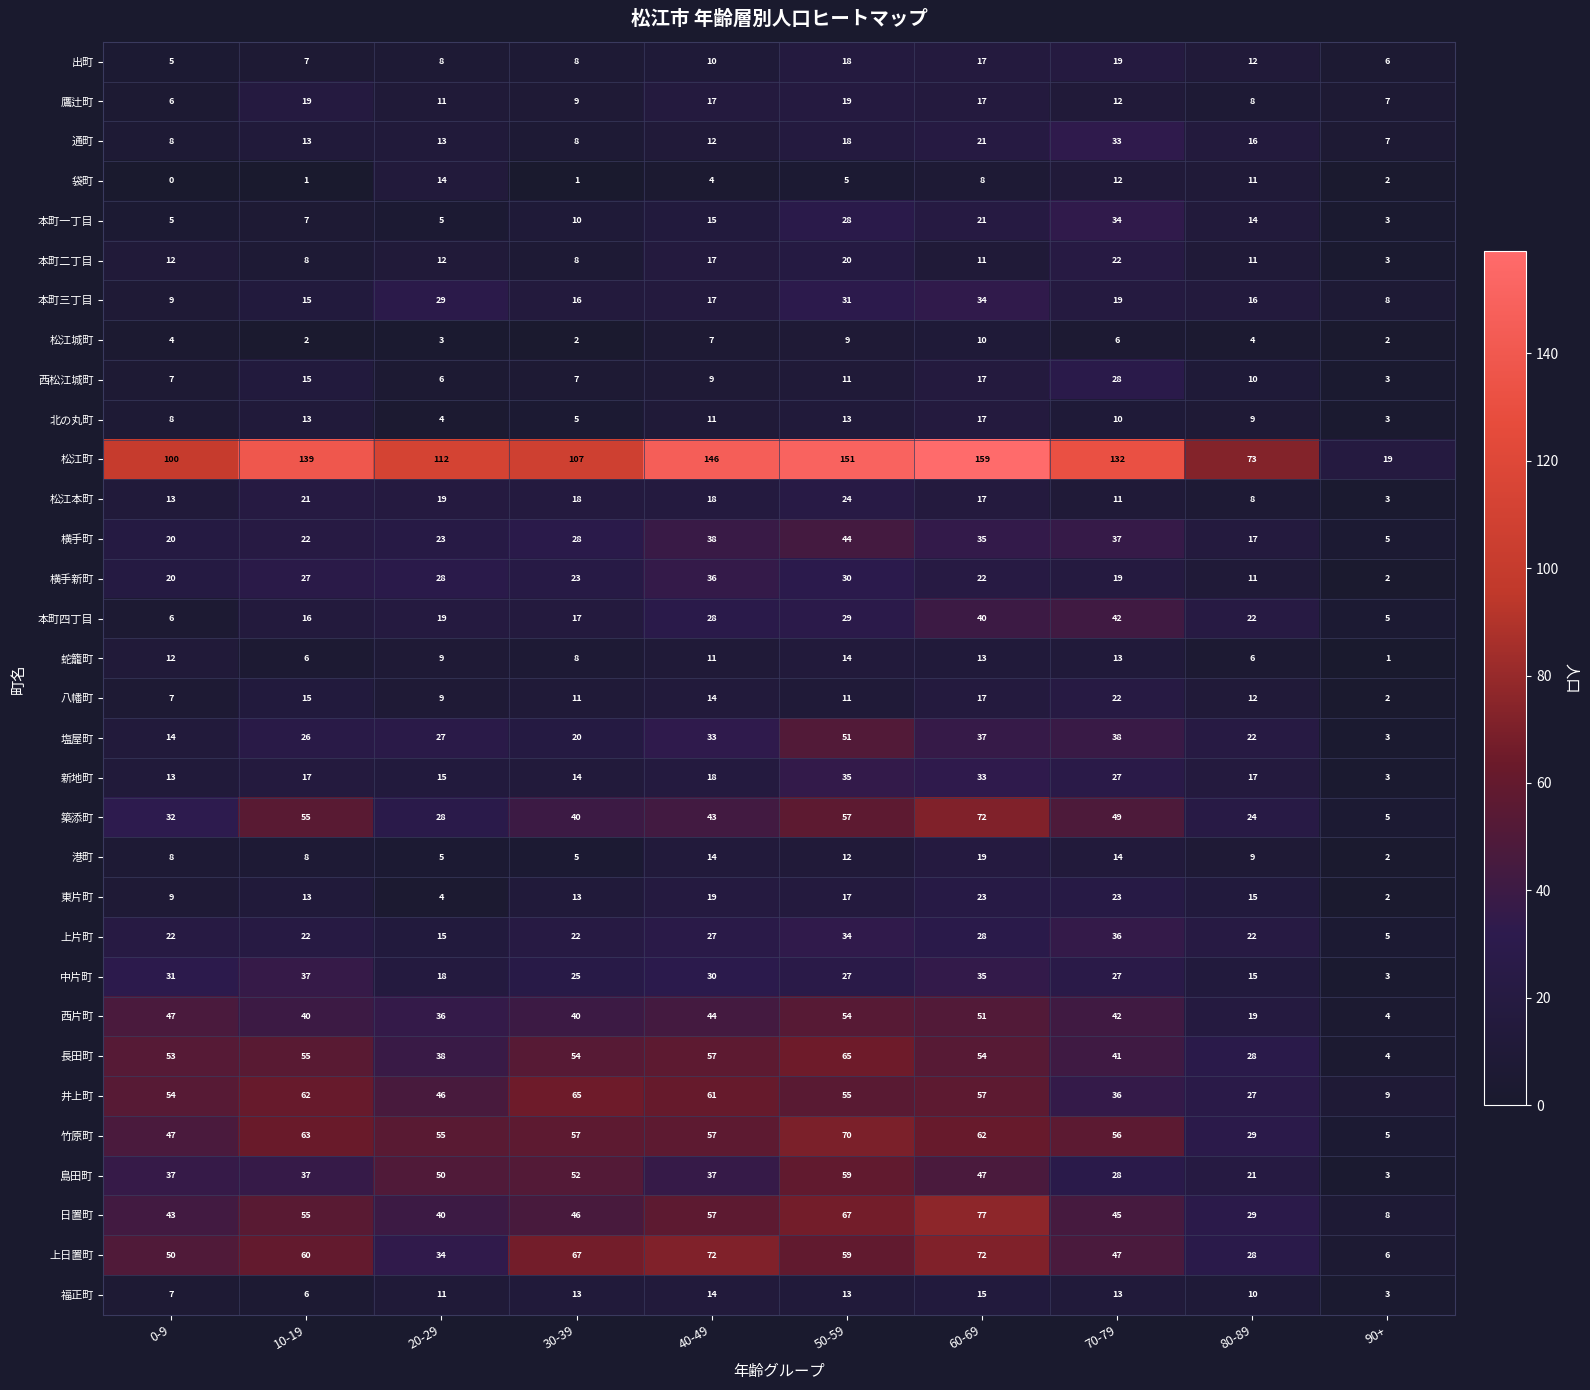

What is the maximum value for 通町?

33